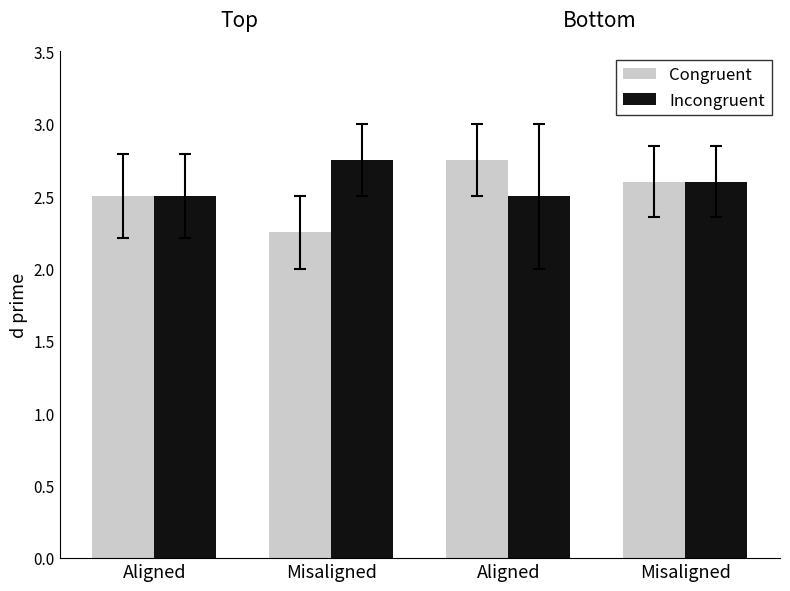

What is the highest value of the Congruent series?

2.8